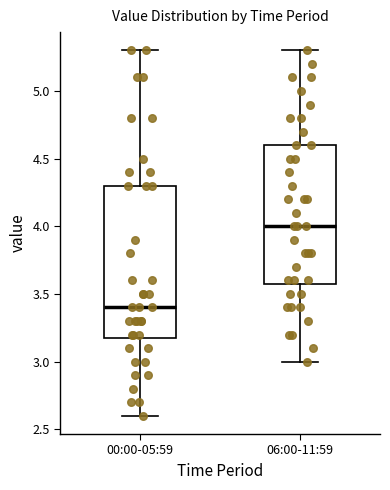

Which box has the lowest median line?

00:00-05:59